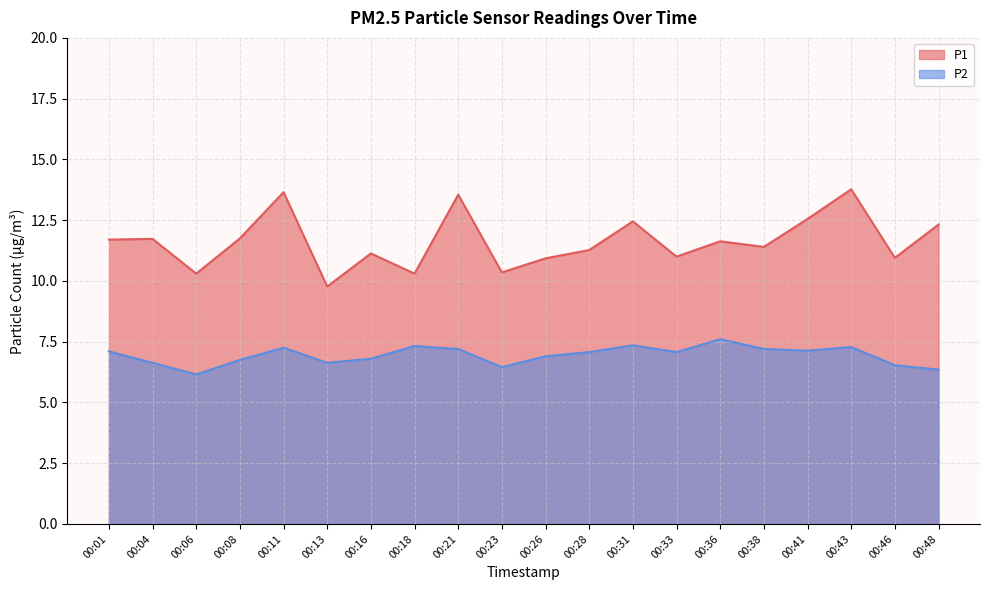

Which has a higher value, 00:31 or 00:08?

00:31